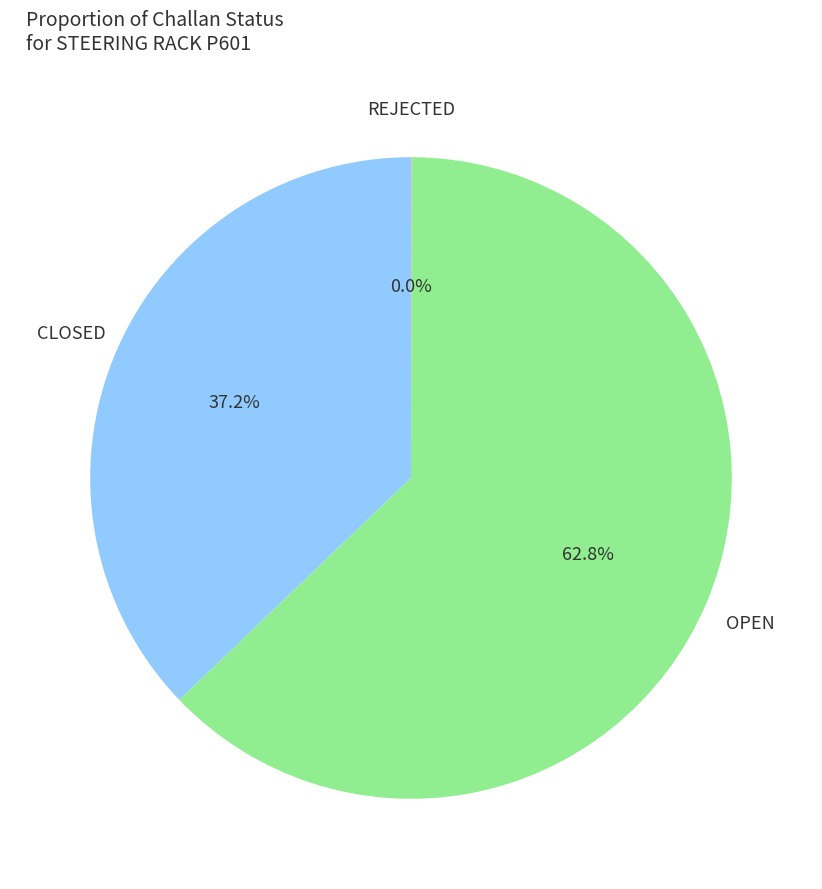

Is there a majority slice in this chart?

Yes